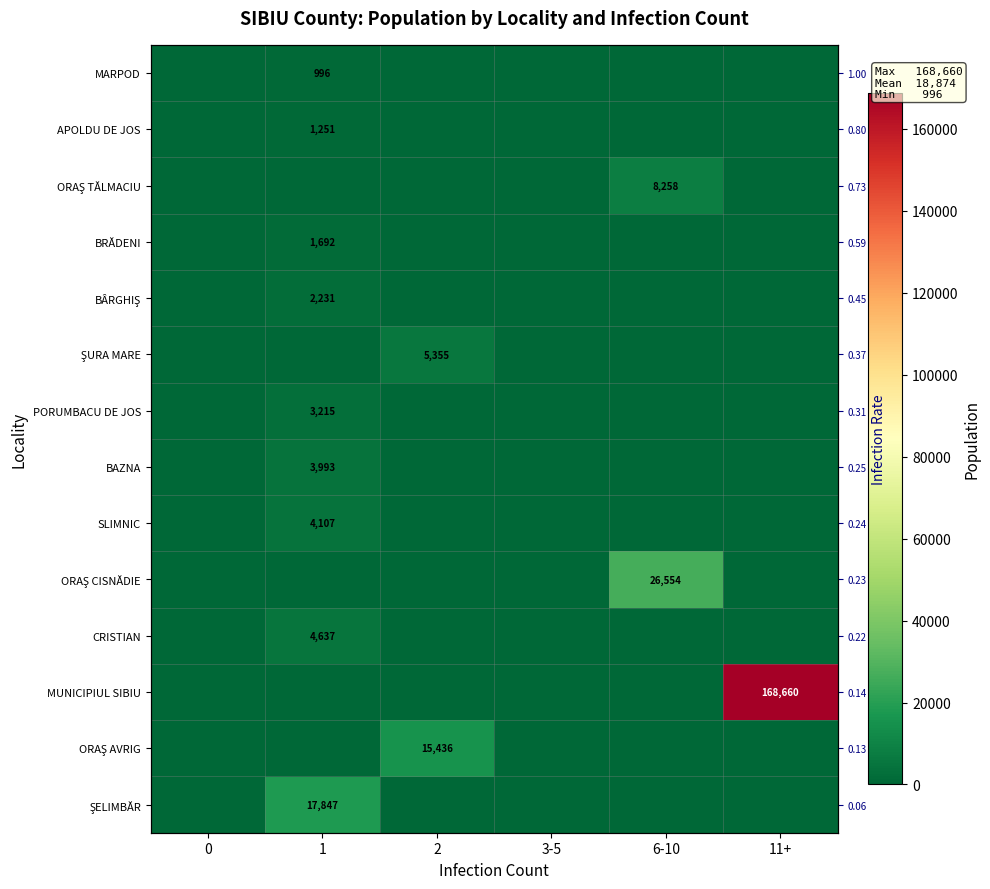

Which category has the highest value in the ŞURA MARE series?

2